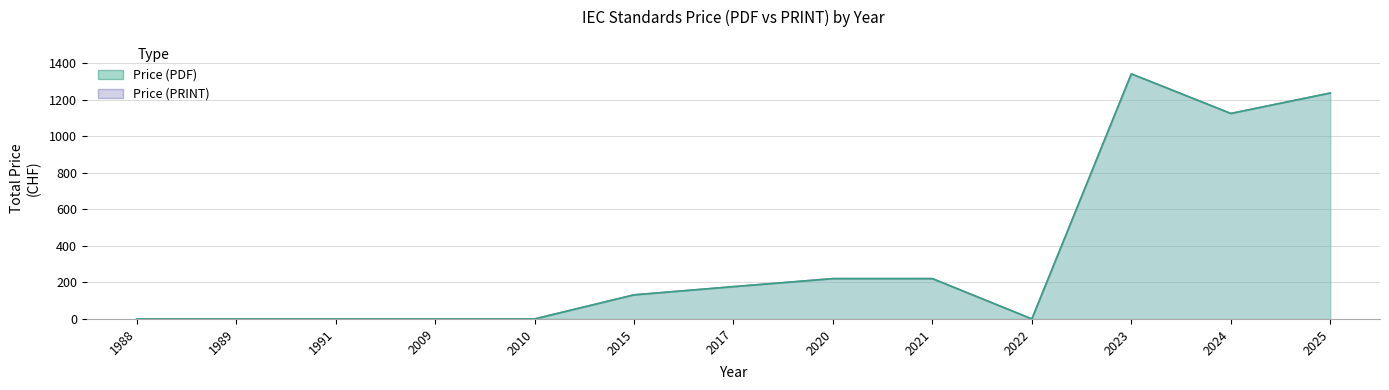

List the labels in order of Price (PRINT) value, smallest first.

1988, 1989, 1991, 2009, 2010, 2022, 2015, 2017, 2020, 2021, 2024, 2025, 2023